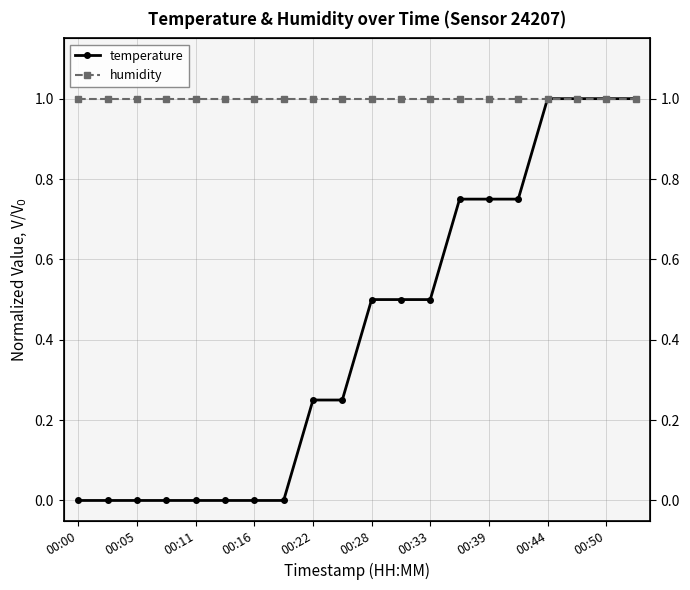

Is it true that humidity equals 1.0 at 00:05?

True